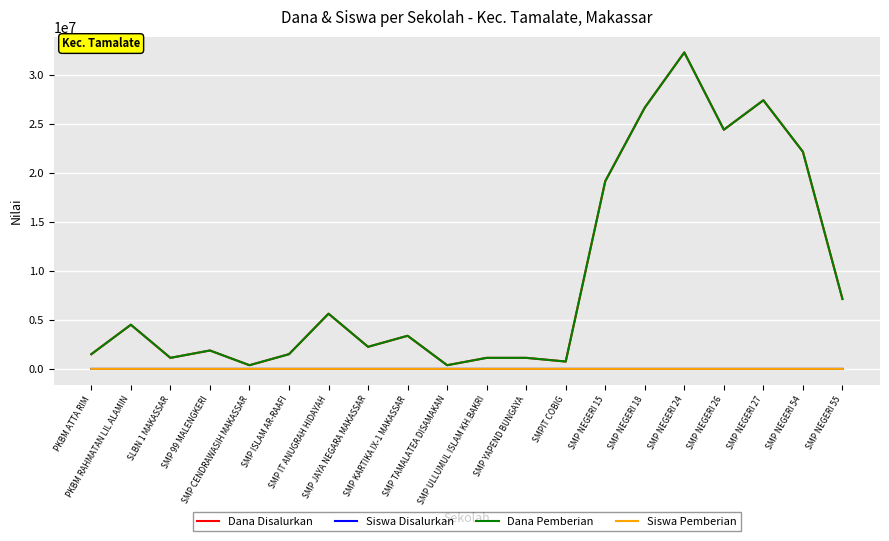

True or false: Dana Disalurkan and Siswa Disalurkan cross at least once.

False